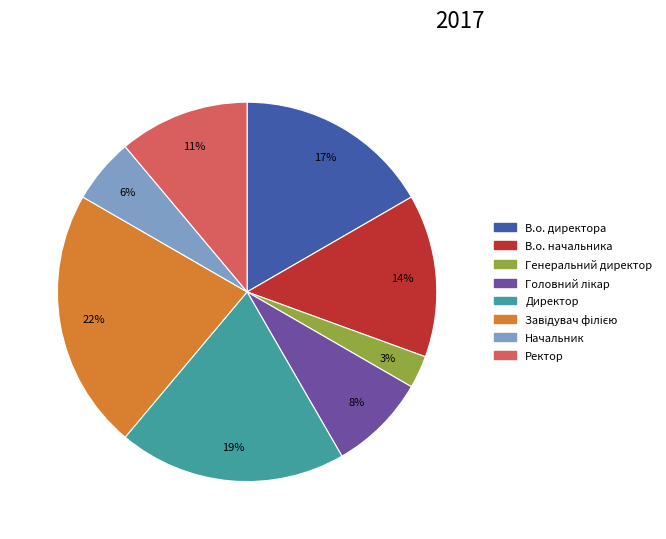

Which has a higher value, Генеральний директор or Директор?

Директор